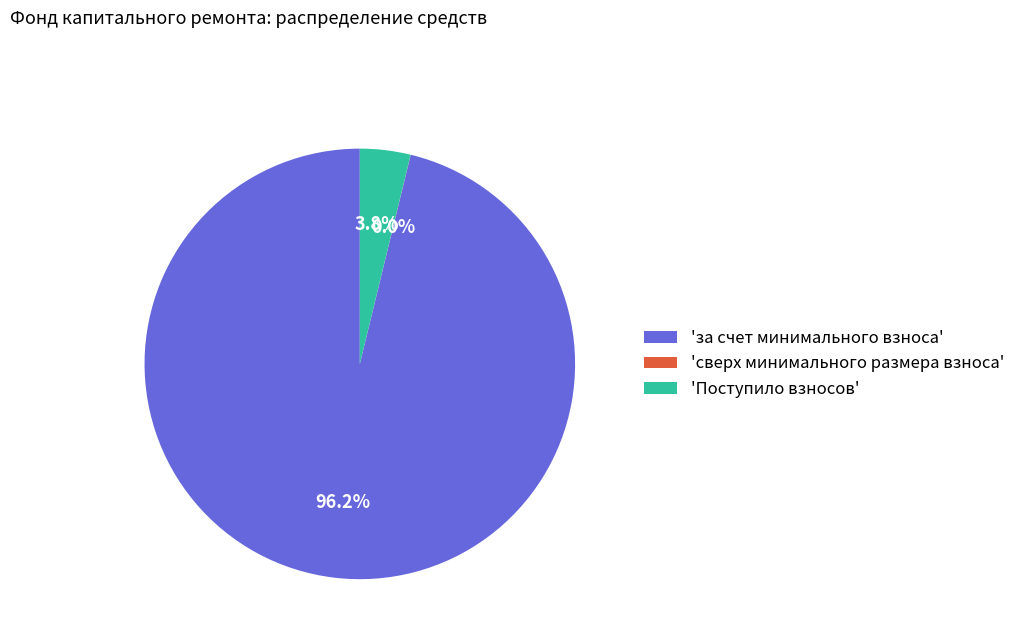

How much of the chart is everything except 'за счет минимального взноса'?

3.8%